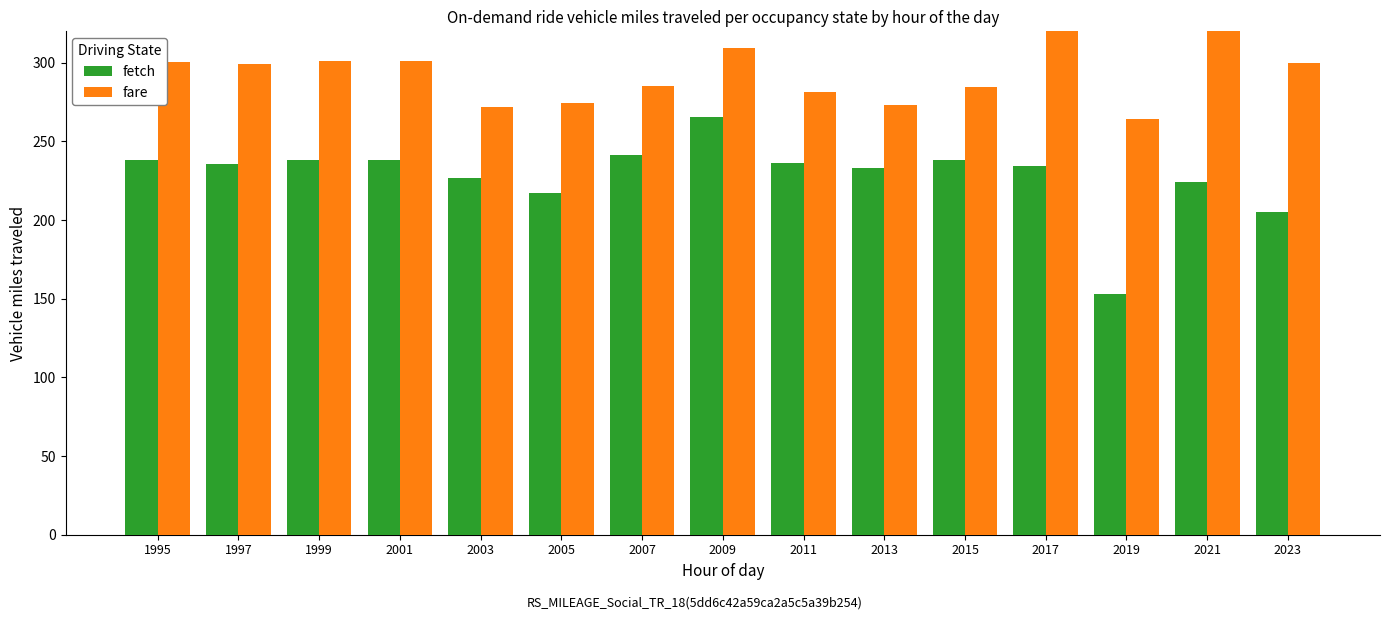

How many bars are there in total?

30